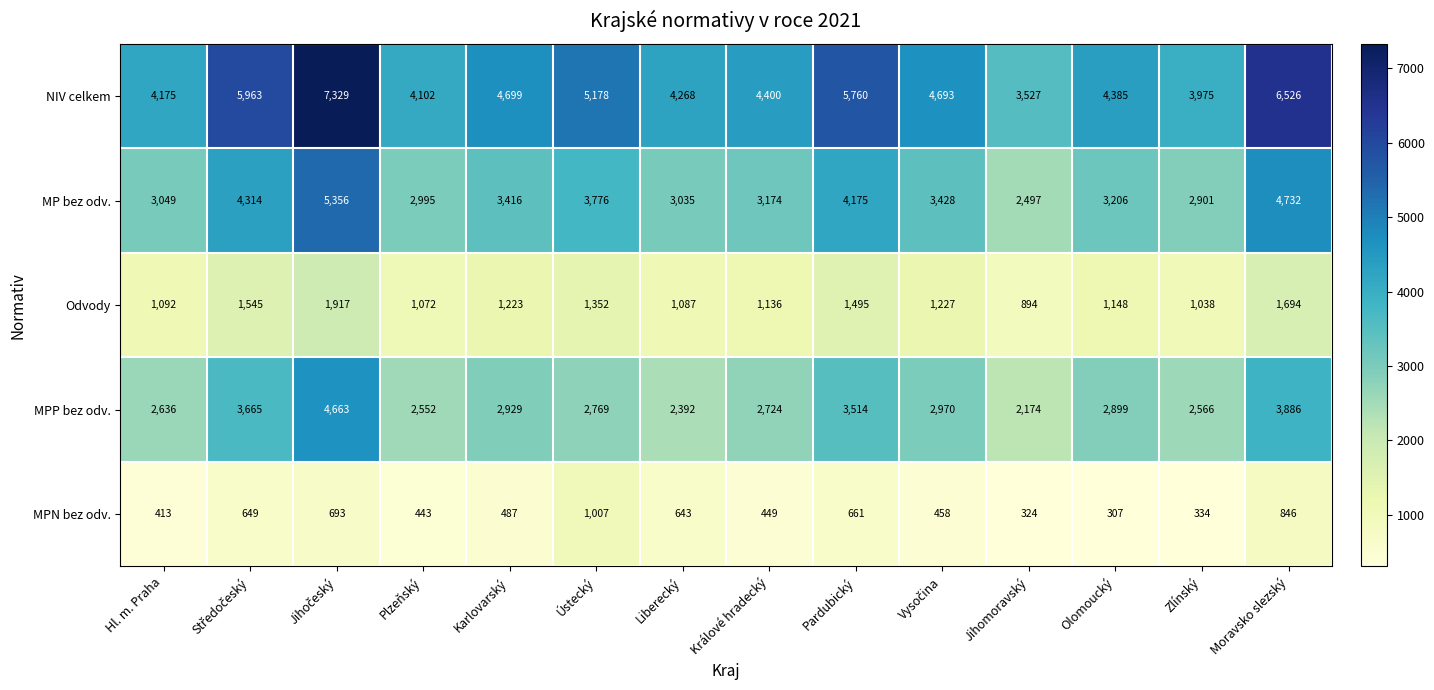

What value does the NIV celkem series have at Plzeňský, to the nearest 50?

4100